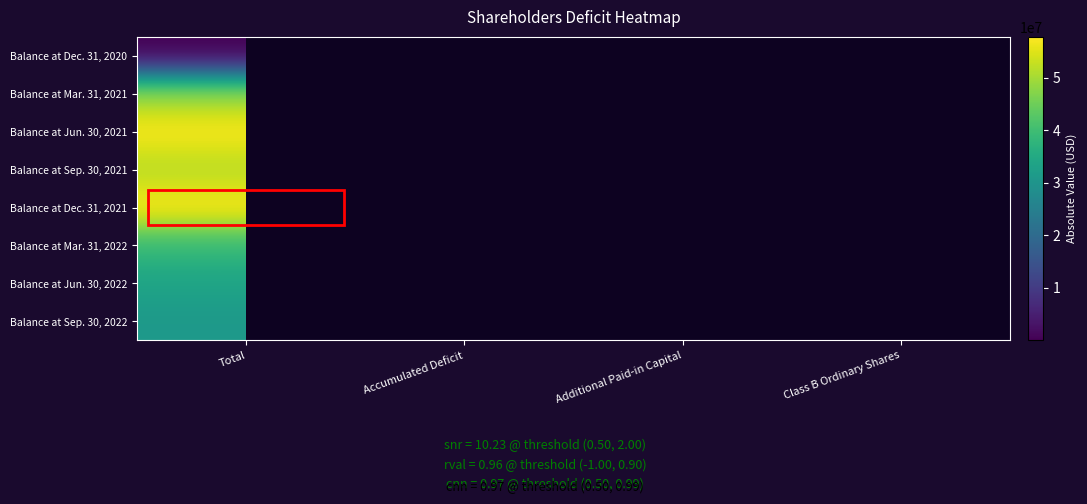

Between Class B Ordinary Shares and Additional Paid-in Capital, which is larger?

Additional Paid-in Capital